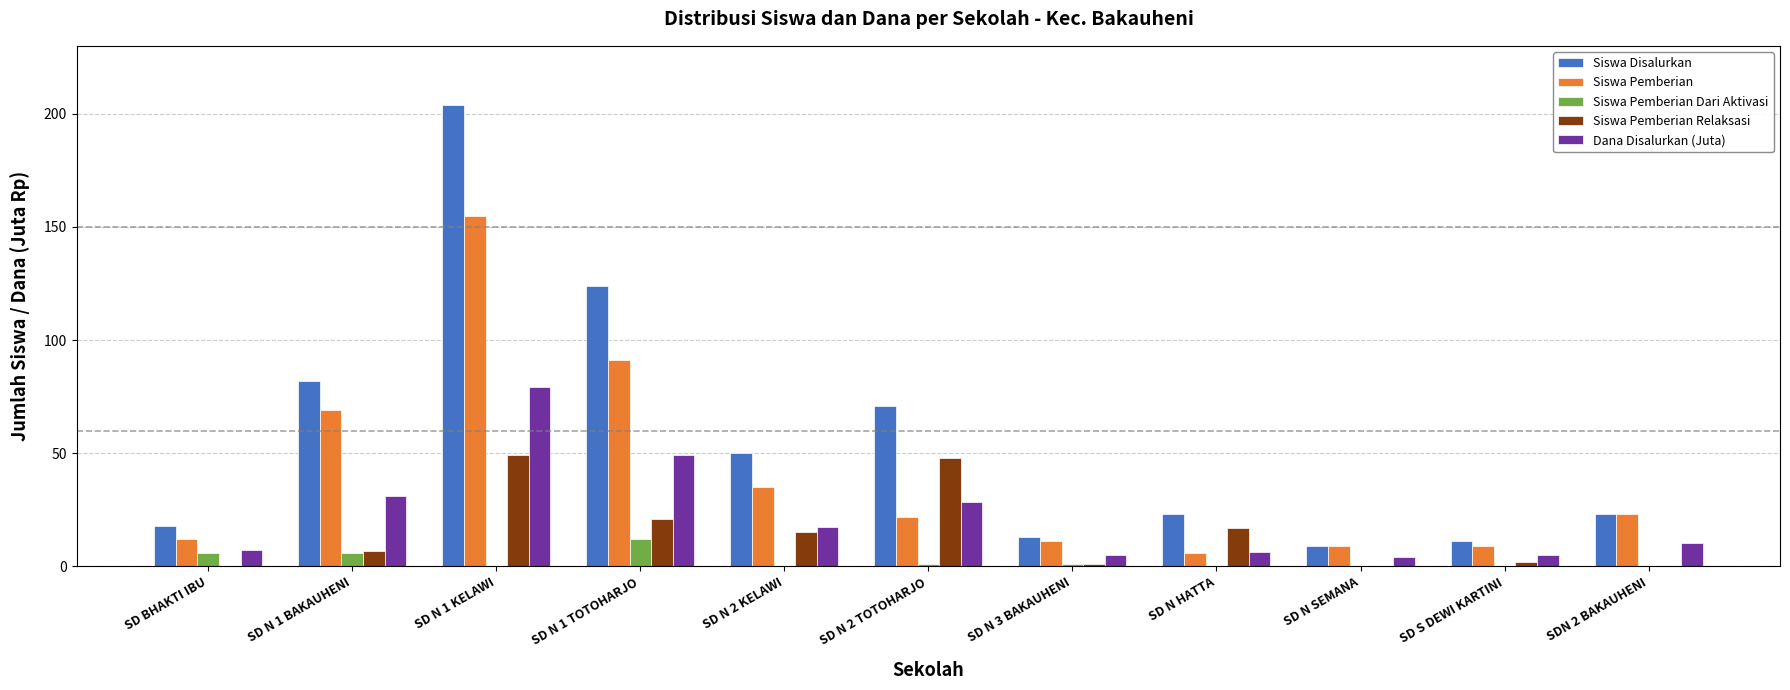

What is the sum of the Siswa Pemberian Dari Aktivasi values at SD BHAKTI IBU and SD N 1 TOTOHARJO?

18.0